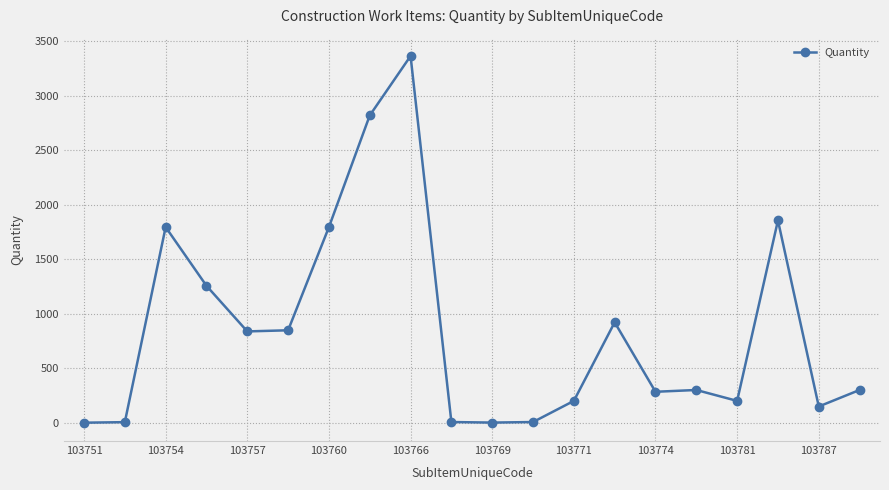

How many lines are shown in the chart?

1